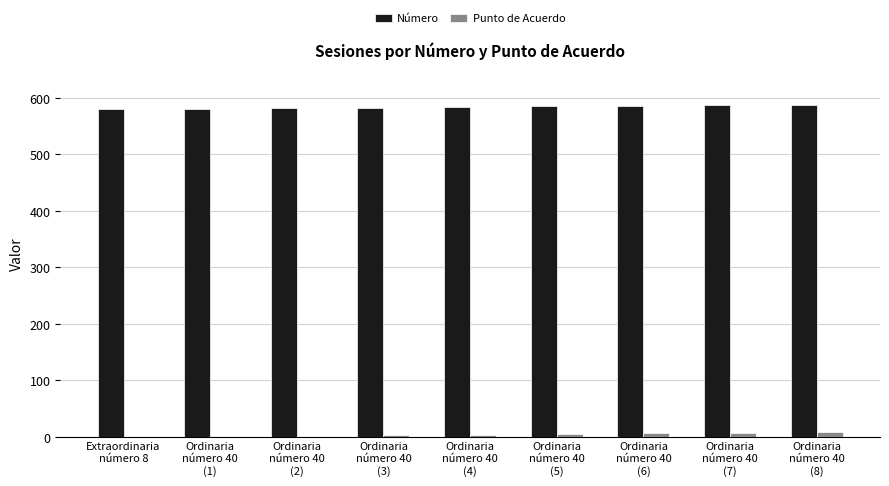

How many groups of bars are there?

9